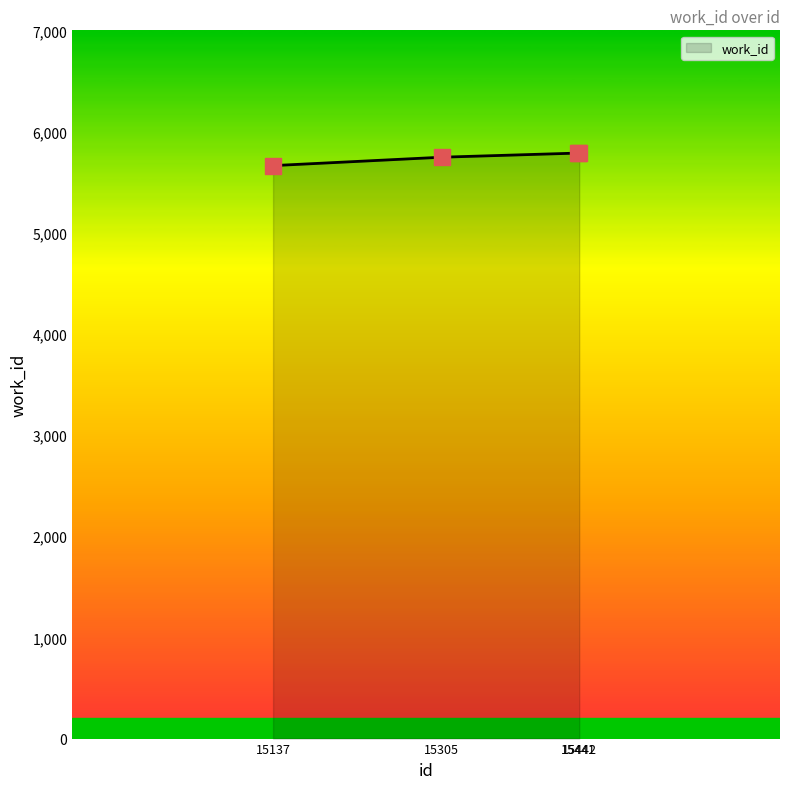

Approximately how many times larger is the value at 15442 compared to 15137?

1.0